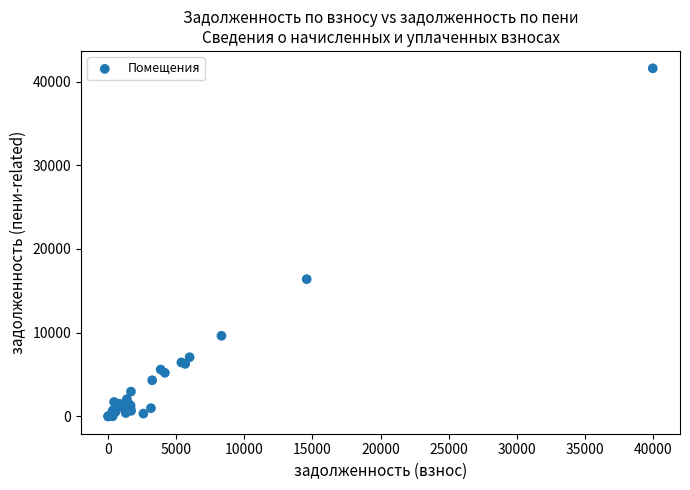

What Y value in the scatter plot is closest to 20791?

16393.3